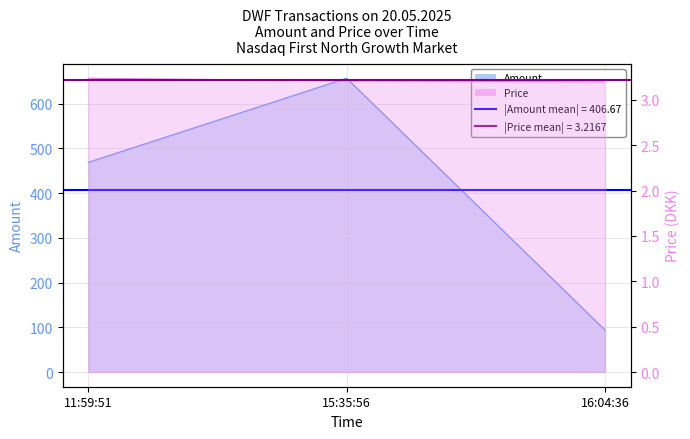

The Amount series shows 657.0 at 15:35:56. True or false?

True